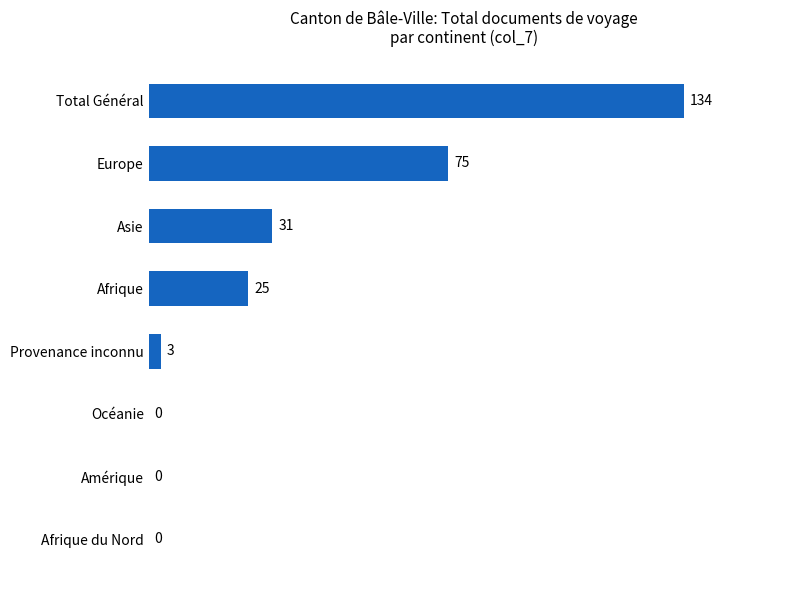

How many values are above zero?

5